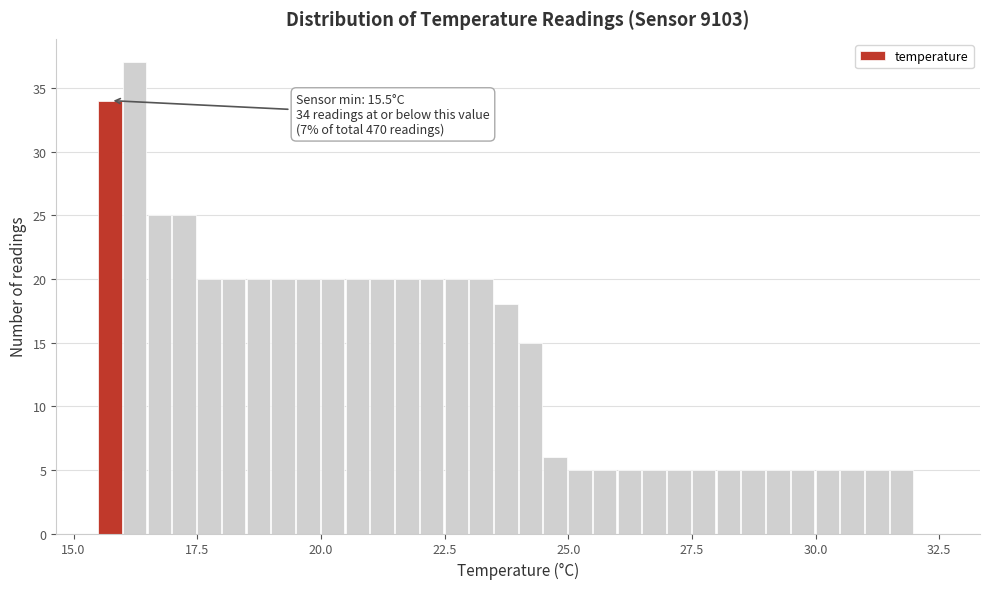

Around what value on the x-axis is the tallest bar? Give the approximate position of its centre, as read against the axis.

16.0